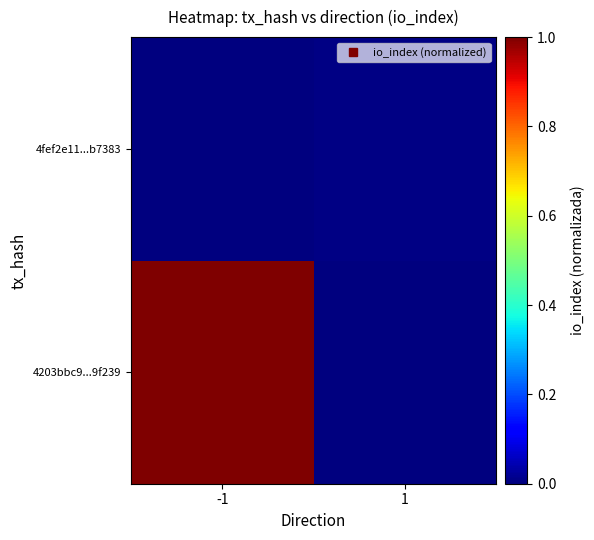

Rank the series by their average value, from lowest to highest.

4fef2e11...b7383, 4203bbc9...9f239